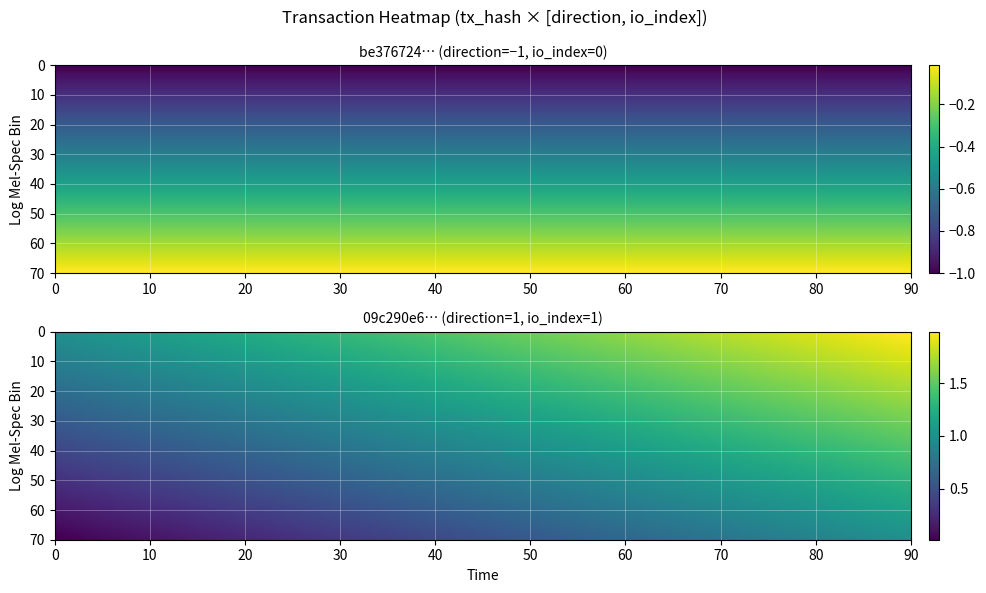

How many categories are shown in the chart?

2